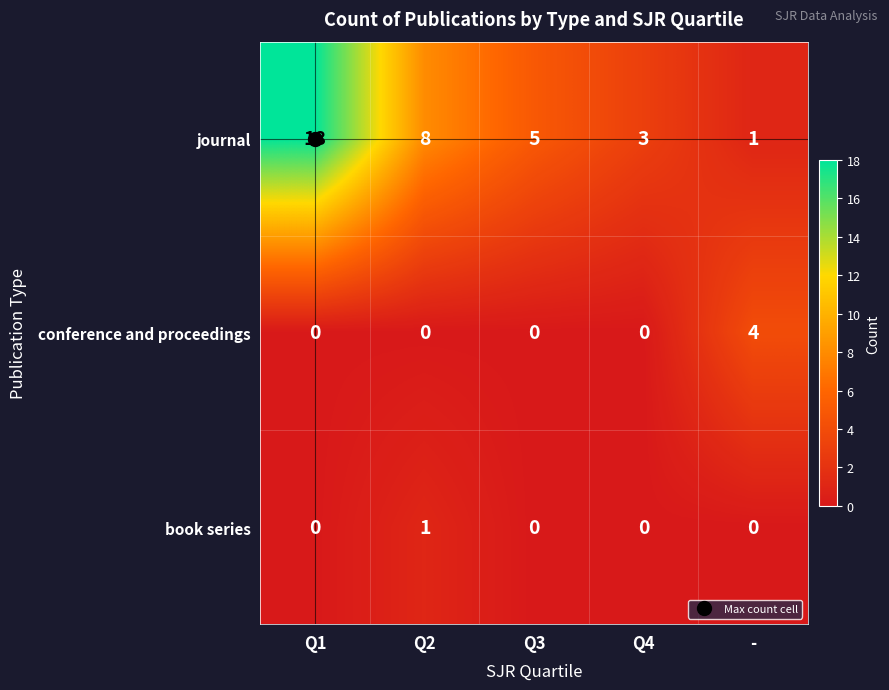

Rank the series by their maximum value, from lowest to highest.

book series, conference and proceedings, journal